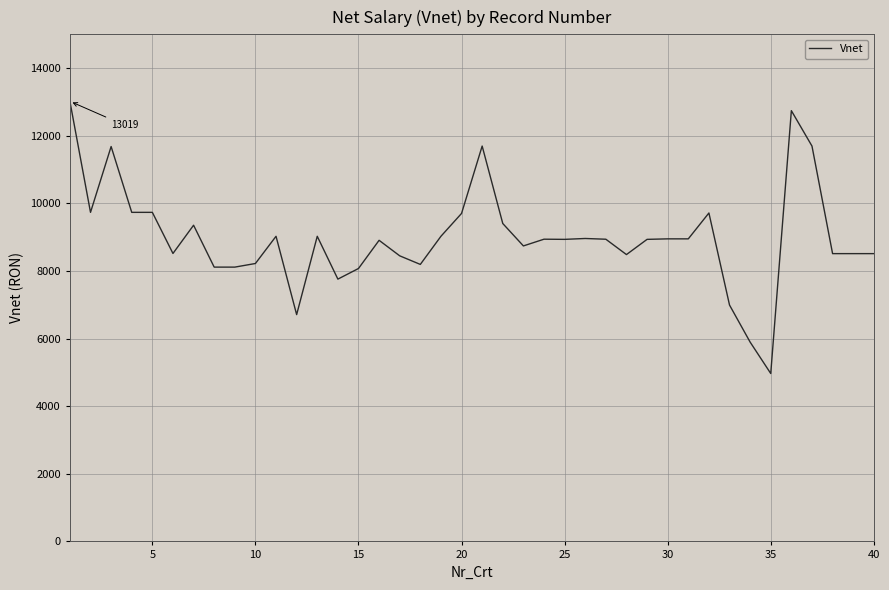

What is the minimum value shown in the chart?

4967